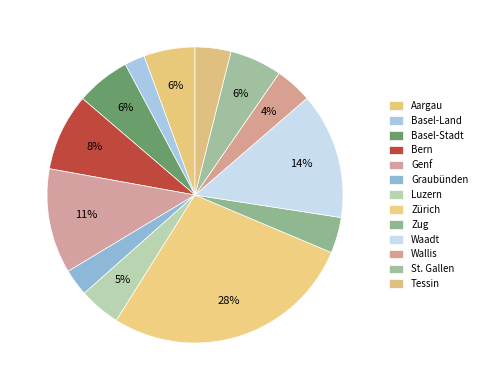

True or false: Waadt accounts for 4% of the total.

False